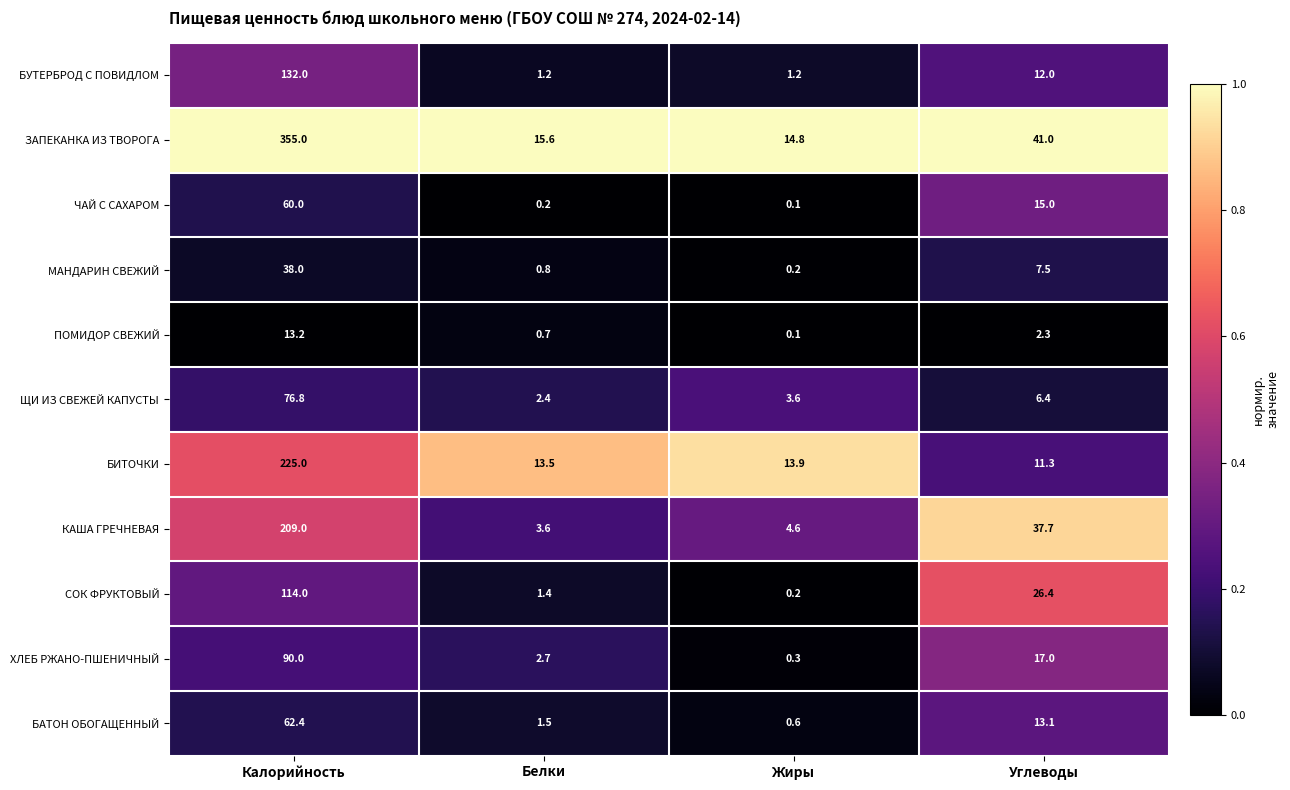

What is the average value of the СОК ФРУКТОВЫЙ series?

35.5